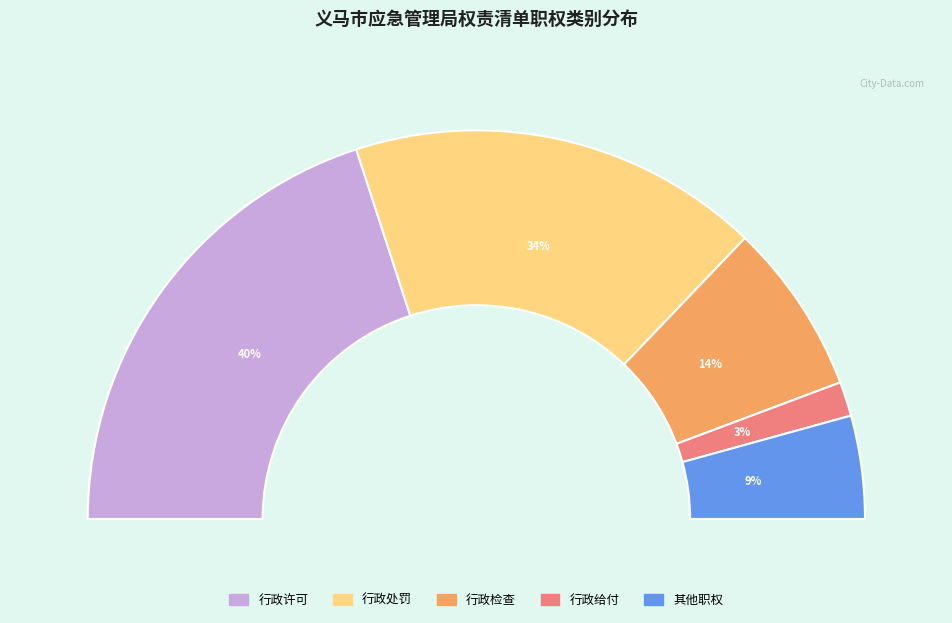

To the nearest percent, what portion does 行政给付 represent?

3%